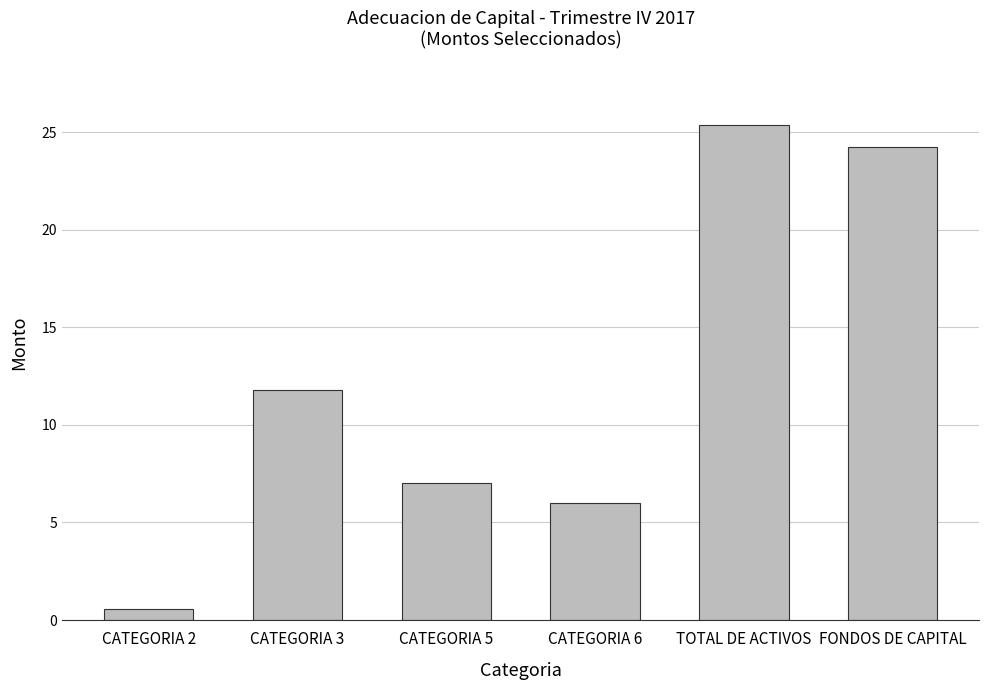

True or false: the data shows 25.4 at TOTAL DE ACTIVOS.

True